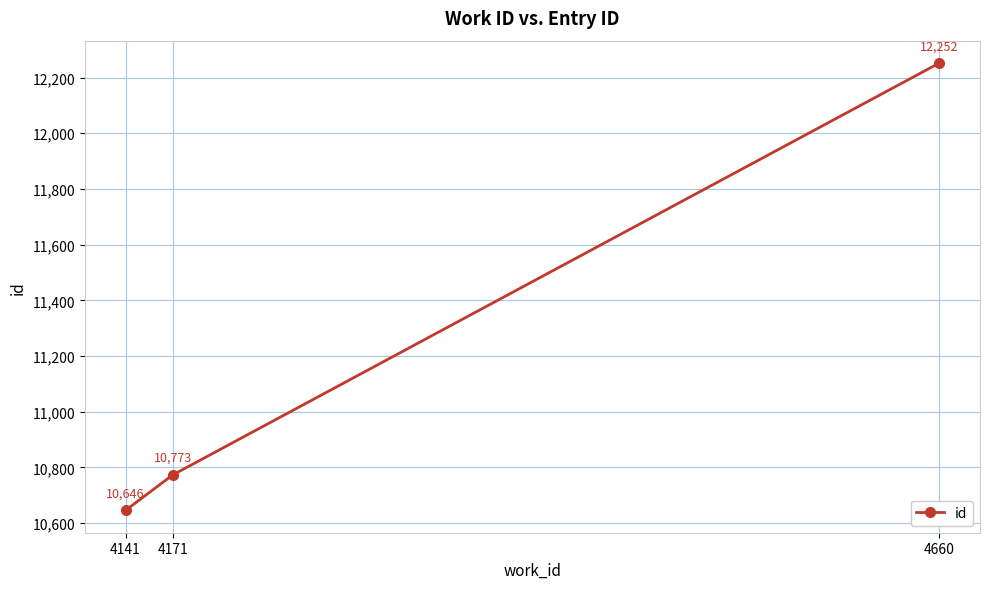

Read the value at 4141, to the nearest 10.

10650